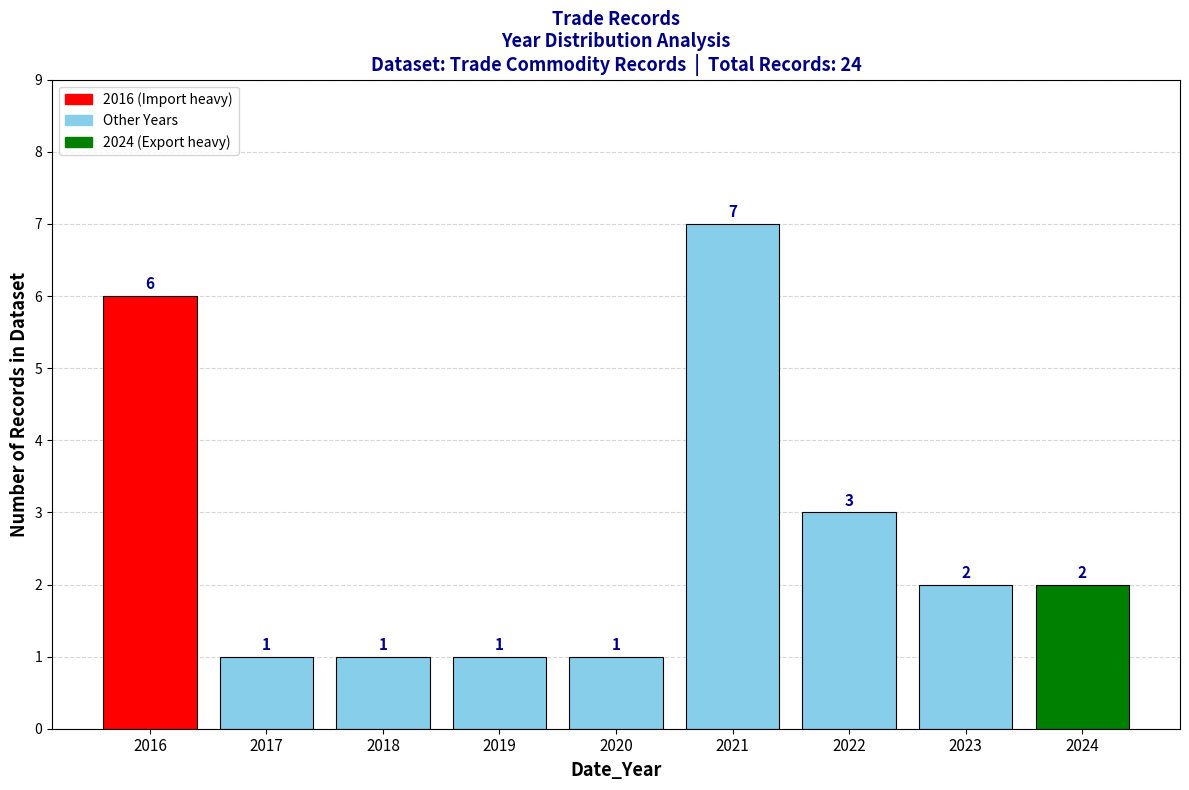

Reading left to right, extract all data points from this chart.

6	1	1	1	1	7	3	2	2